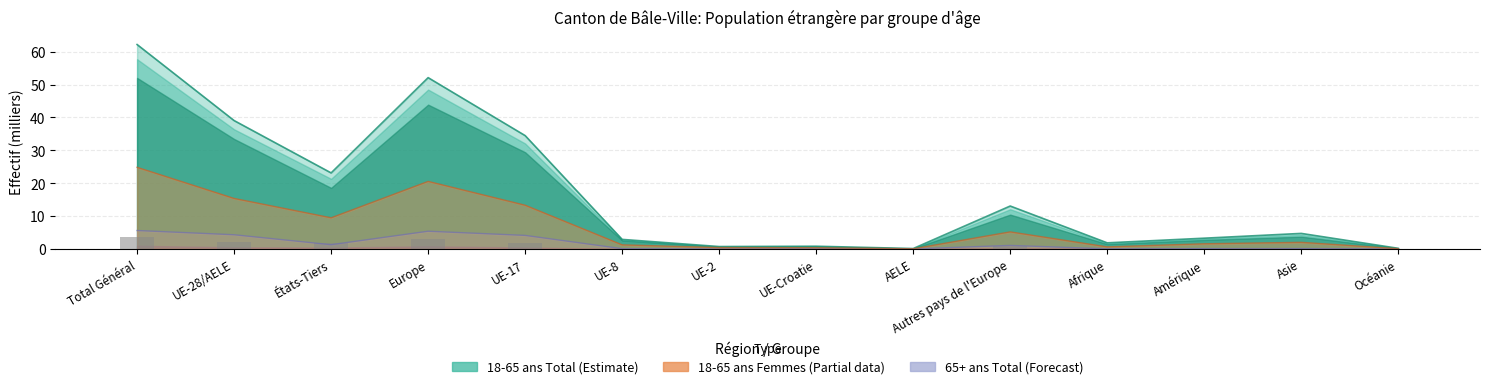

What is the difference between the maximum and minimum values?

3.7